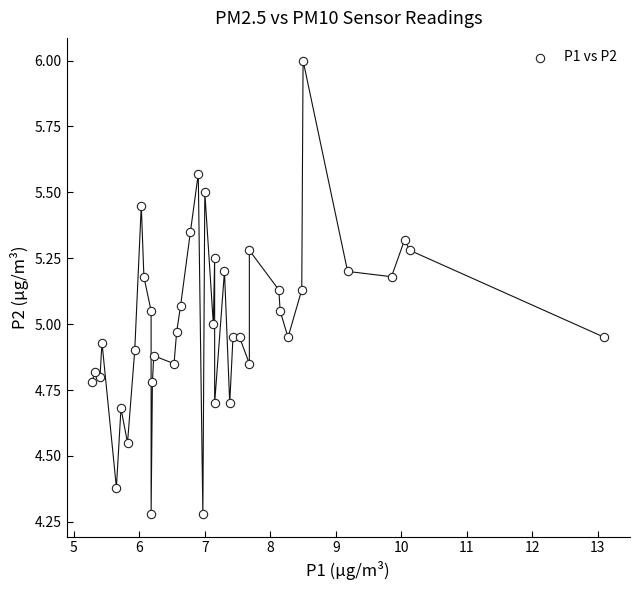

What is the range of X values (max minus min)?

7.8